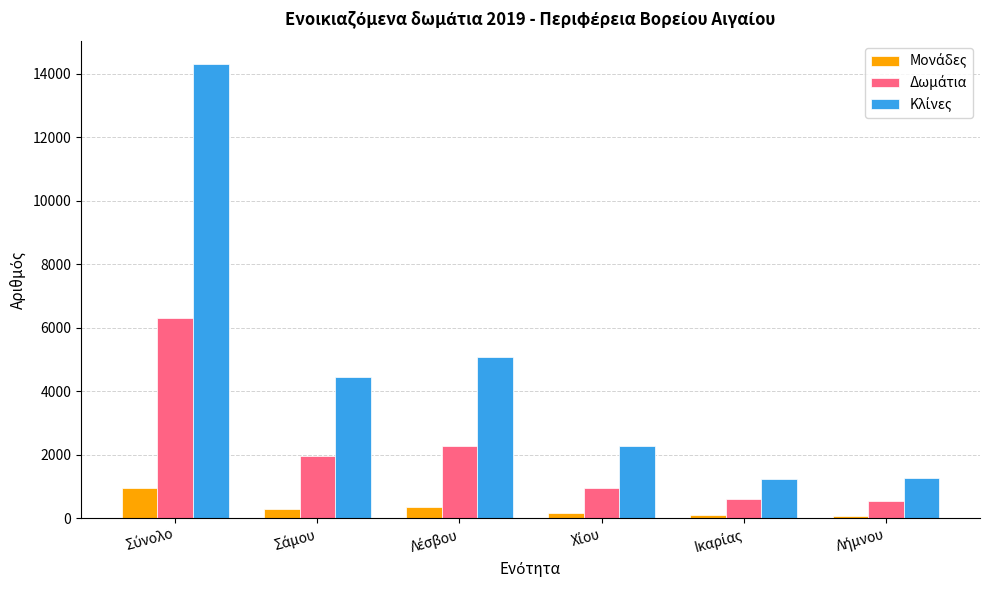

What is the greatest value displayed?

14314